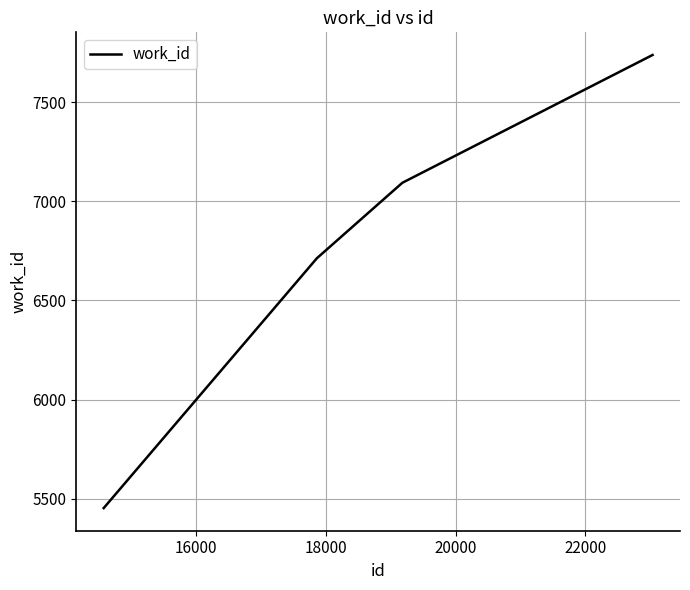

What is the difference between the second highest and second lowest values?

381